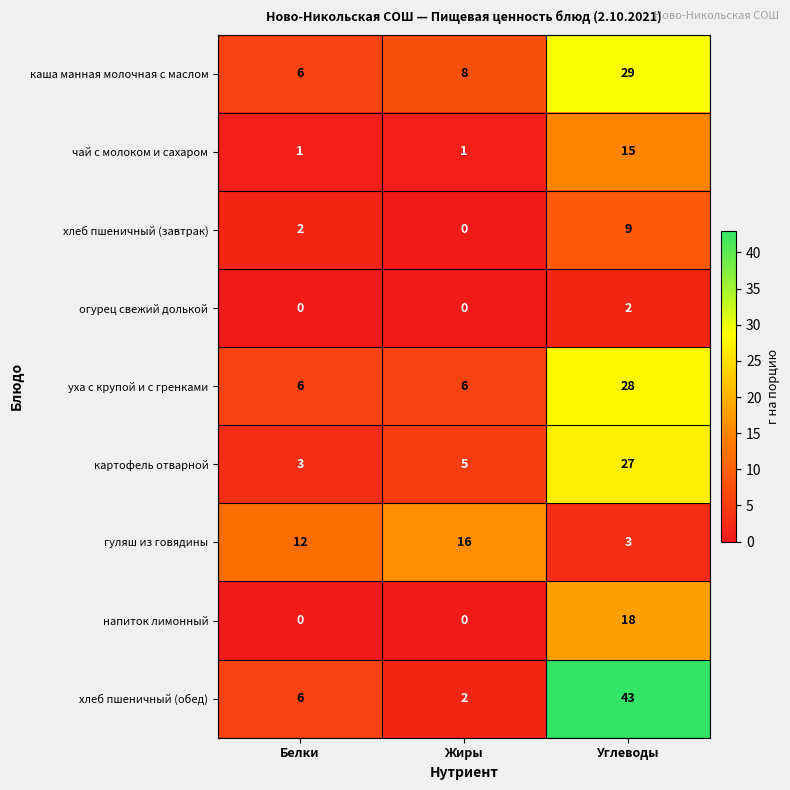

What is the difference between the maximum and minimum values in the каша манная молочная с маслом series?

23